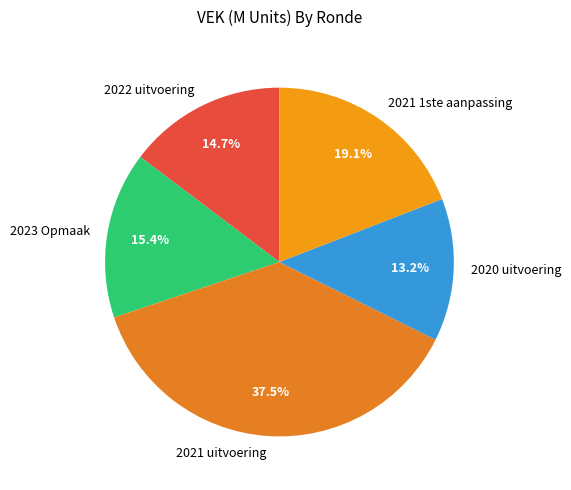

Which category has the biggest portion of the pie?

2021 uitvoering